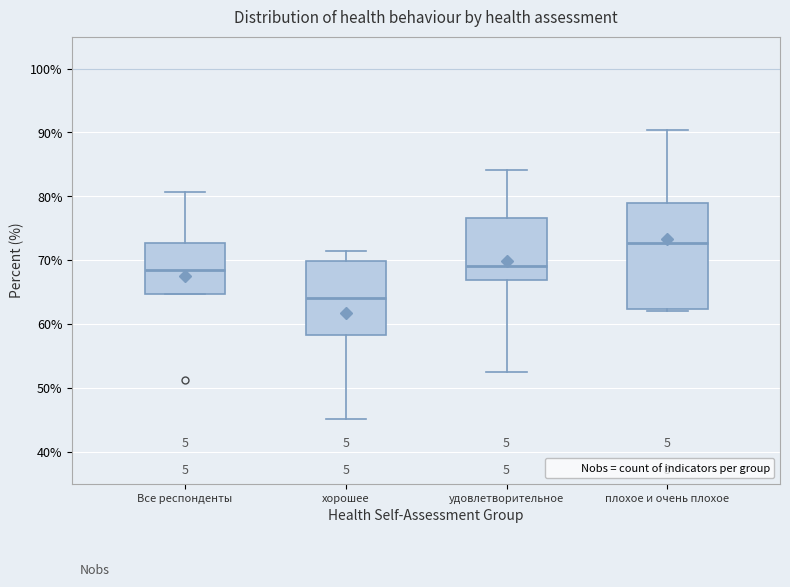

Which box is the tallest, from its lower edge to its upper edge?

плохое и очень плохое